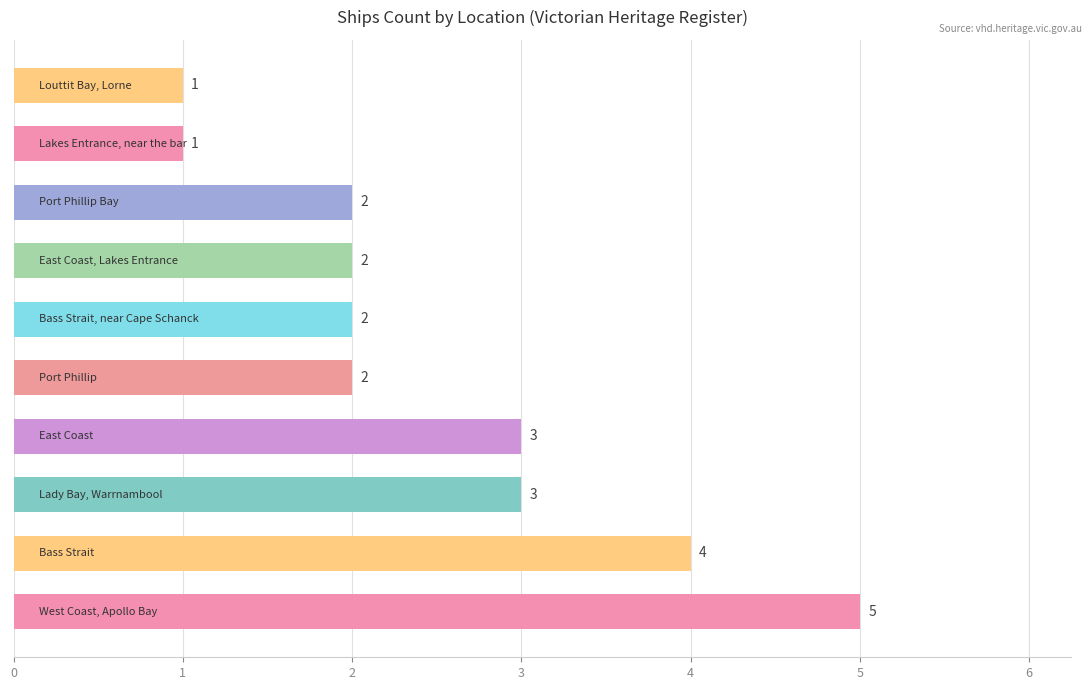

What is the greatest value displayed?

5